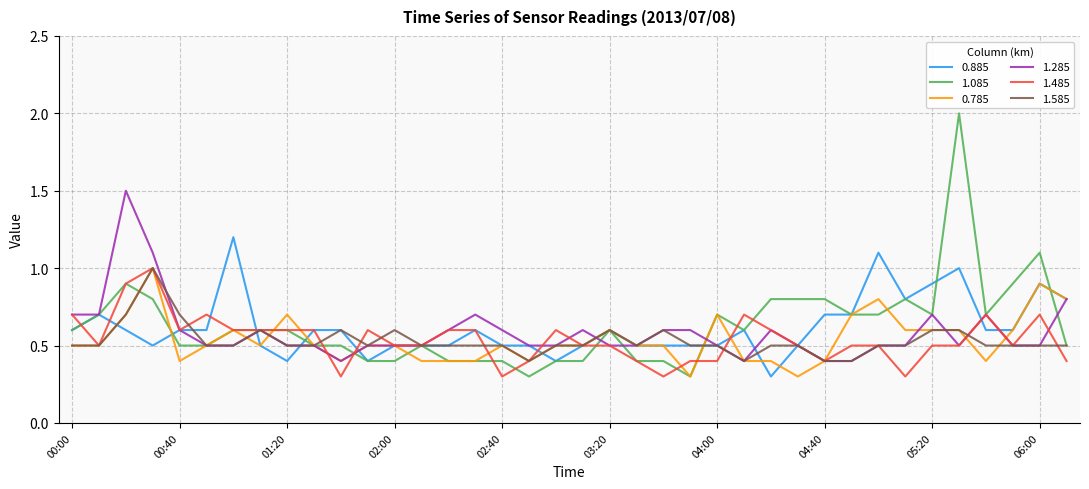

What is the maximum value for 0.885?

1.2